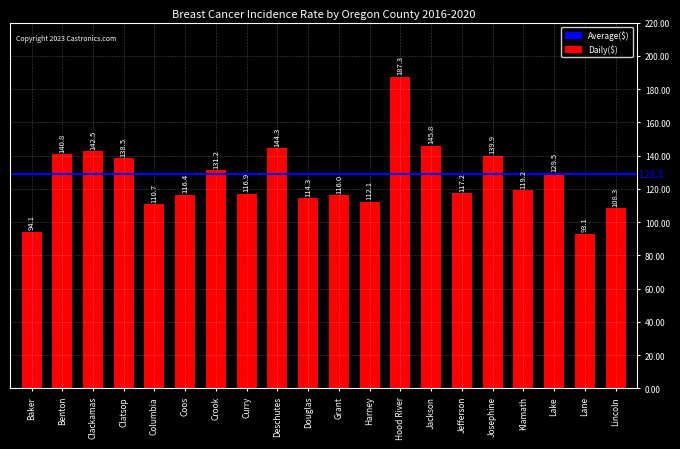

How many bars are there in total?

20